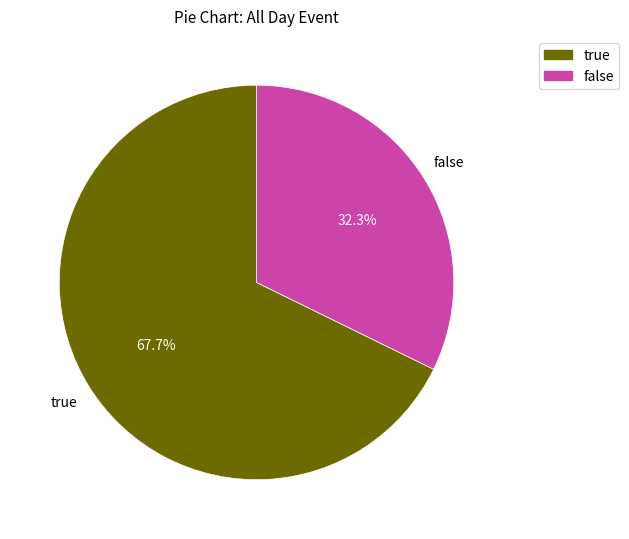

Is there any slice that represents more than half of the pie?

Yes